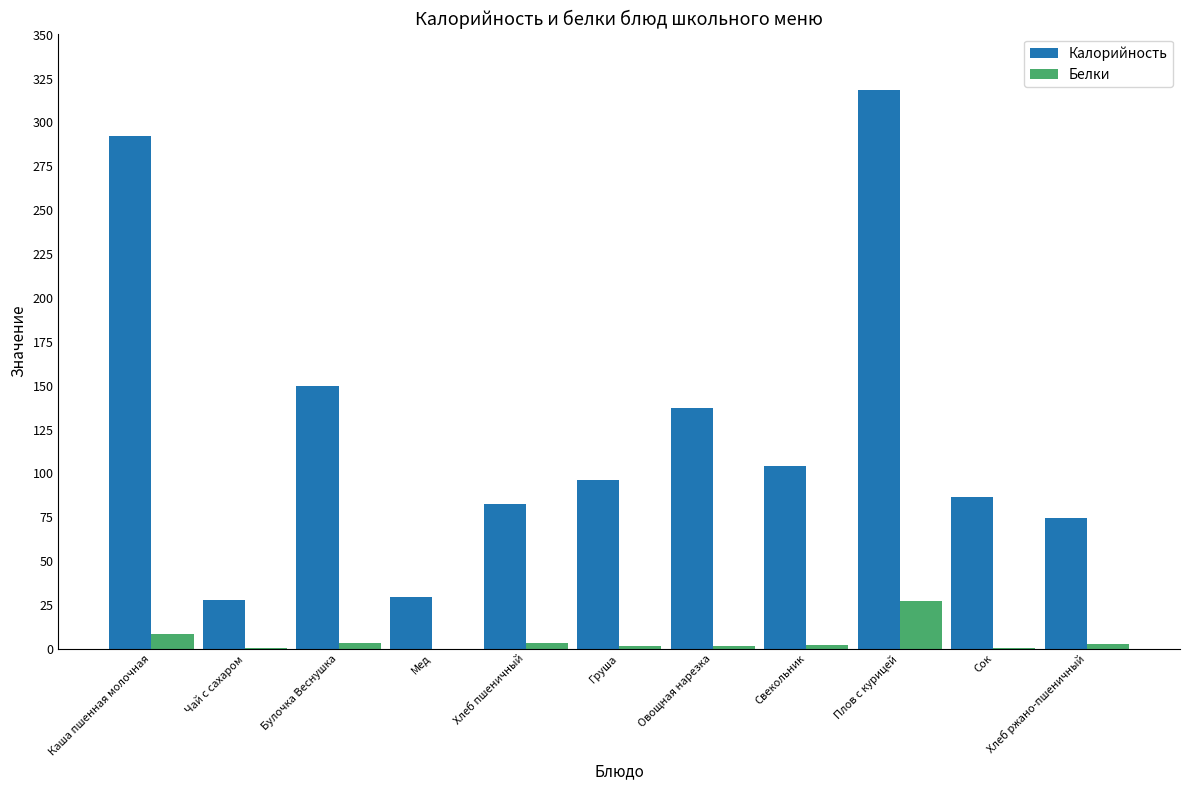

Between Свекольник and Хлеб ржано-пшеничный, which series saw the biggest shift?

Калорийность